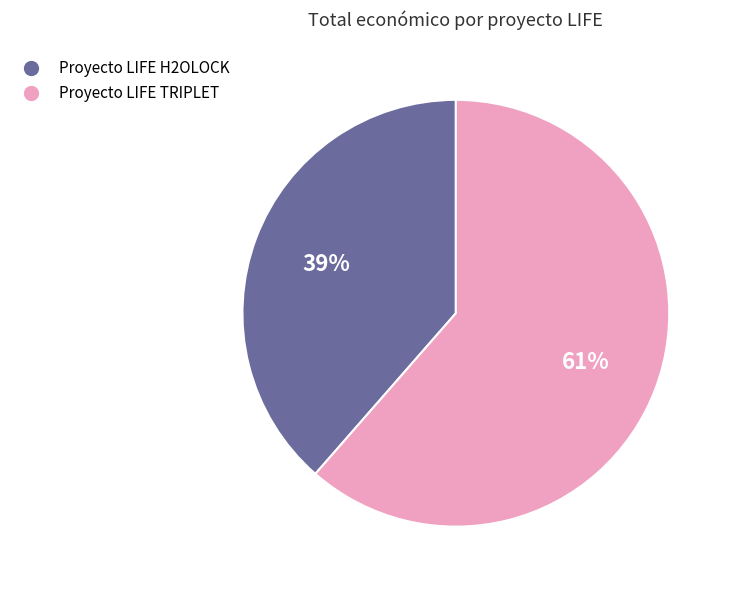

Is it true that Proyecto LIFE H2OLOCK is 39% of the pie?

True